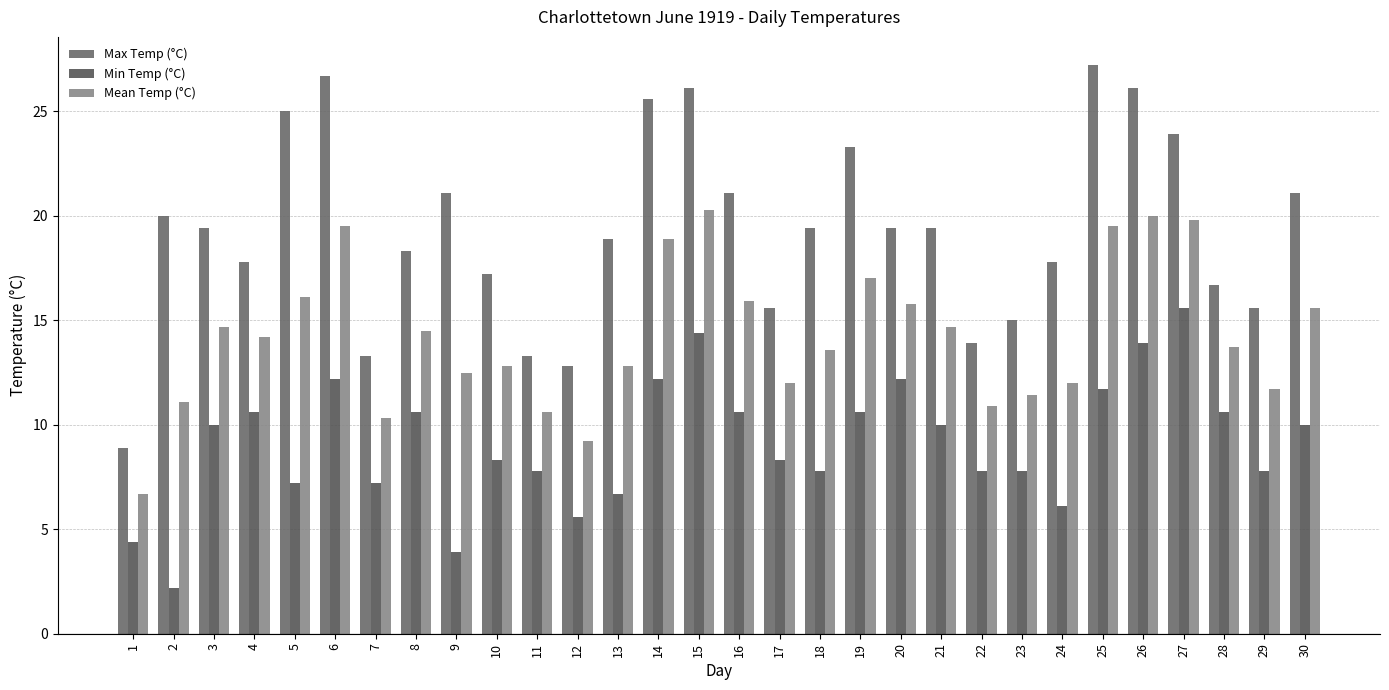

What is the highest value of the Max Temp (°C) series?

27.2